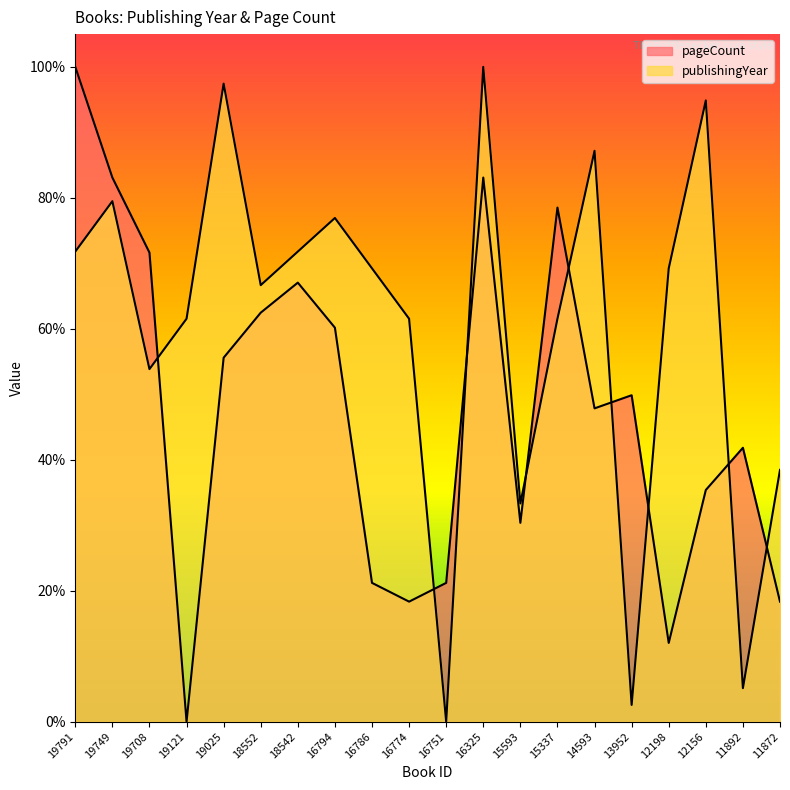

At which category does publishingYear reach its first local peak?

19749